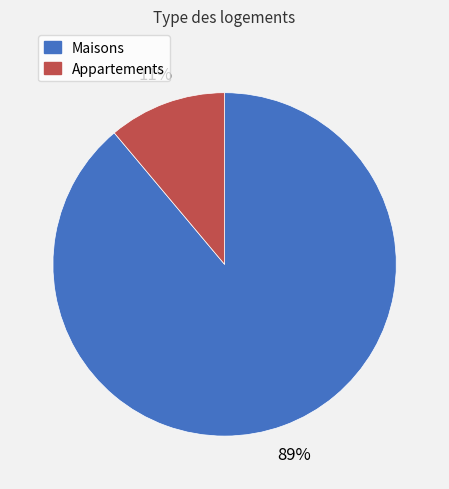

How many slices are in this pie chart?

2